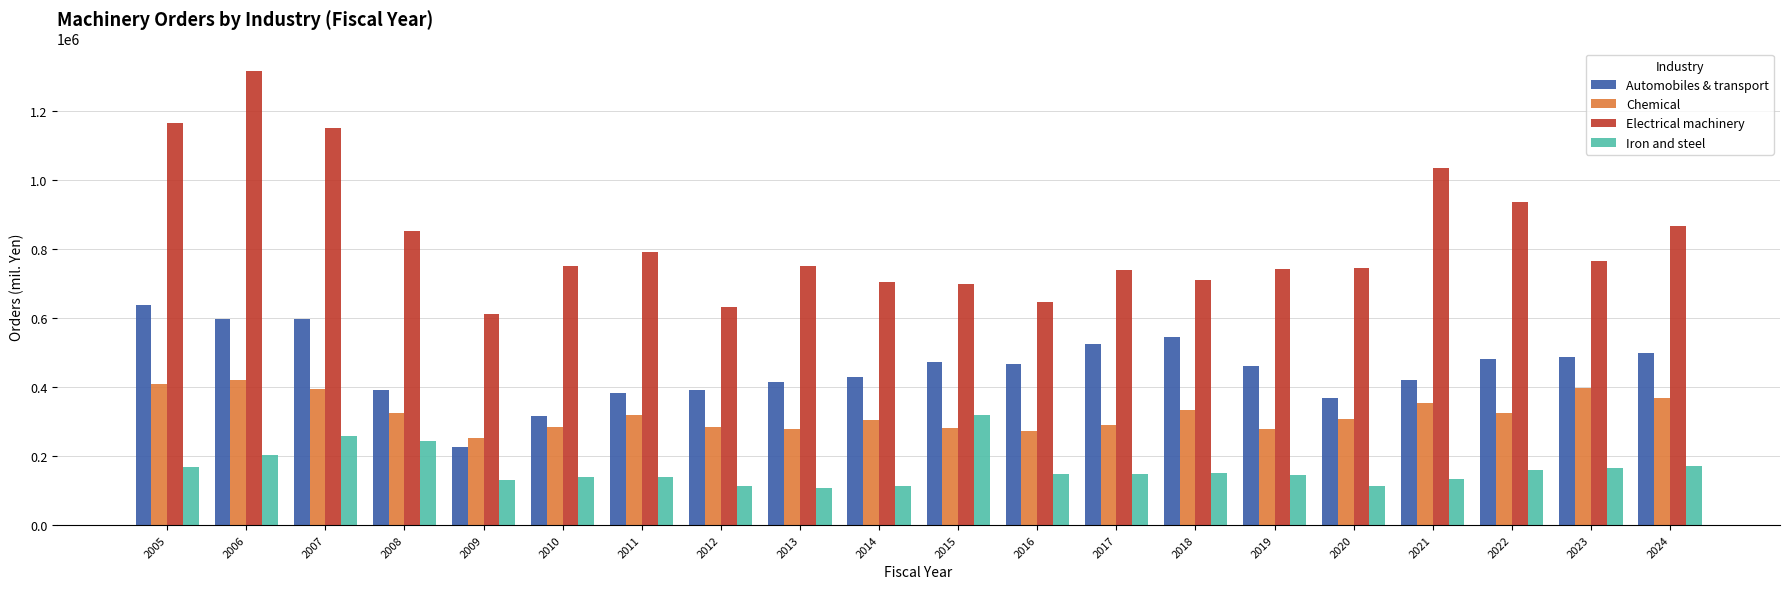

What is the minimum value for Automobiles & transport?

226670